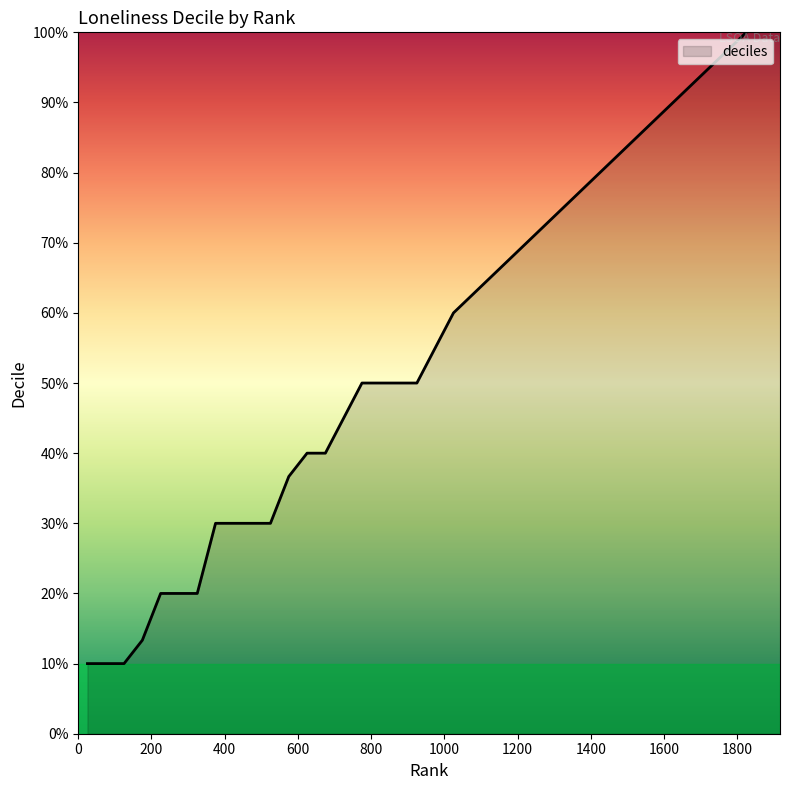

What is the value of the 6th point from the left?

2